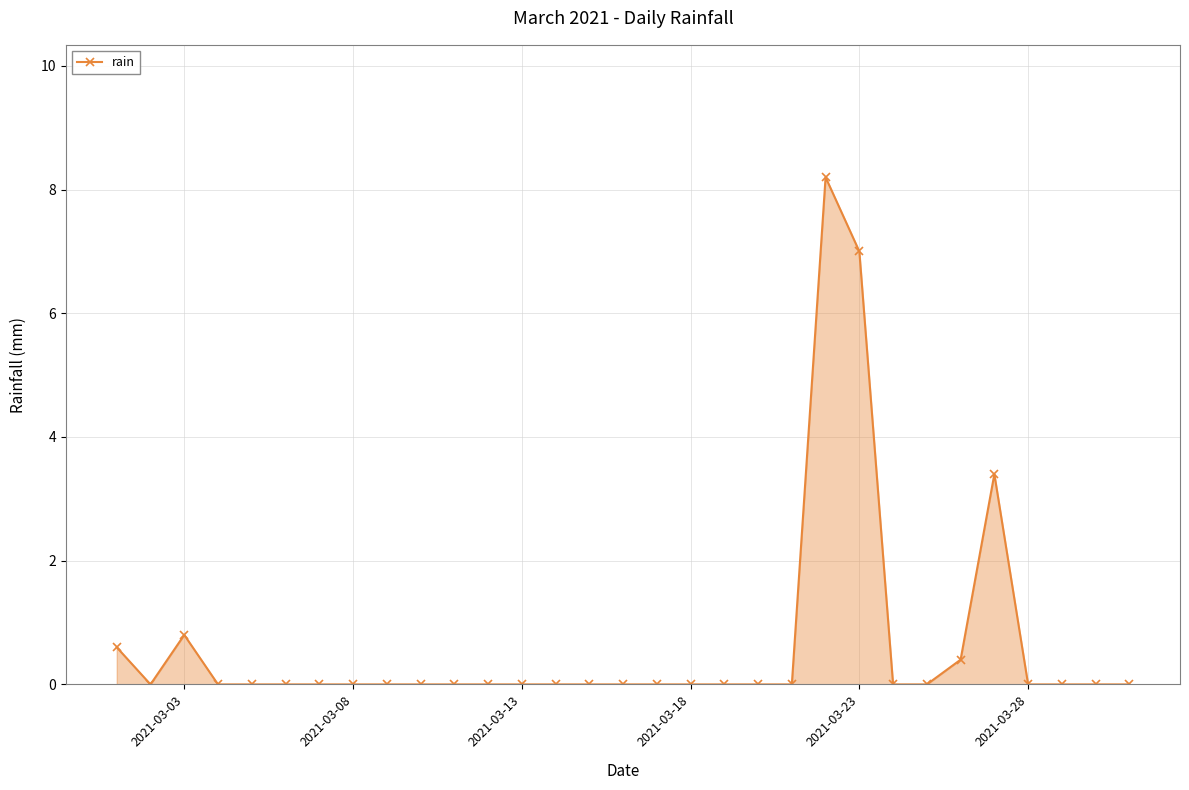

True or false: there are more than 2 points higher than both neighbors.

True